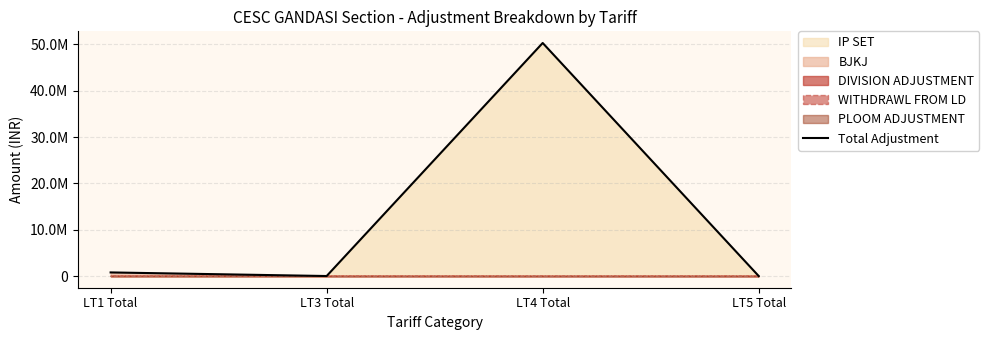

Which category has the highest value across all series?

LT4 Total